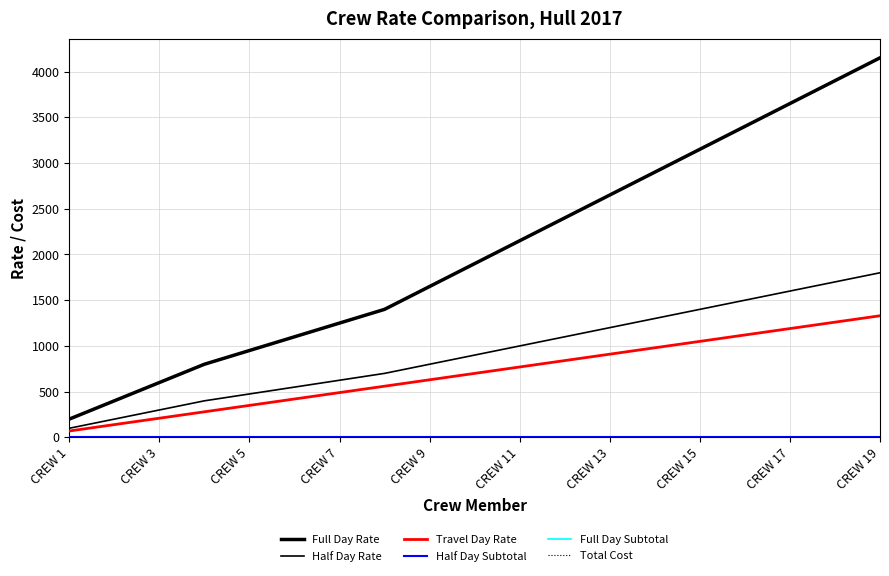

At how many categories does at least one series exceed 891?

15